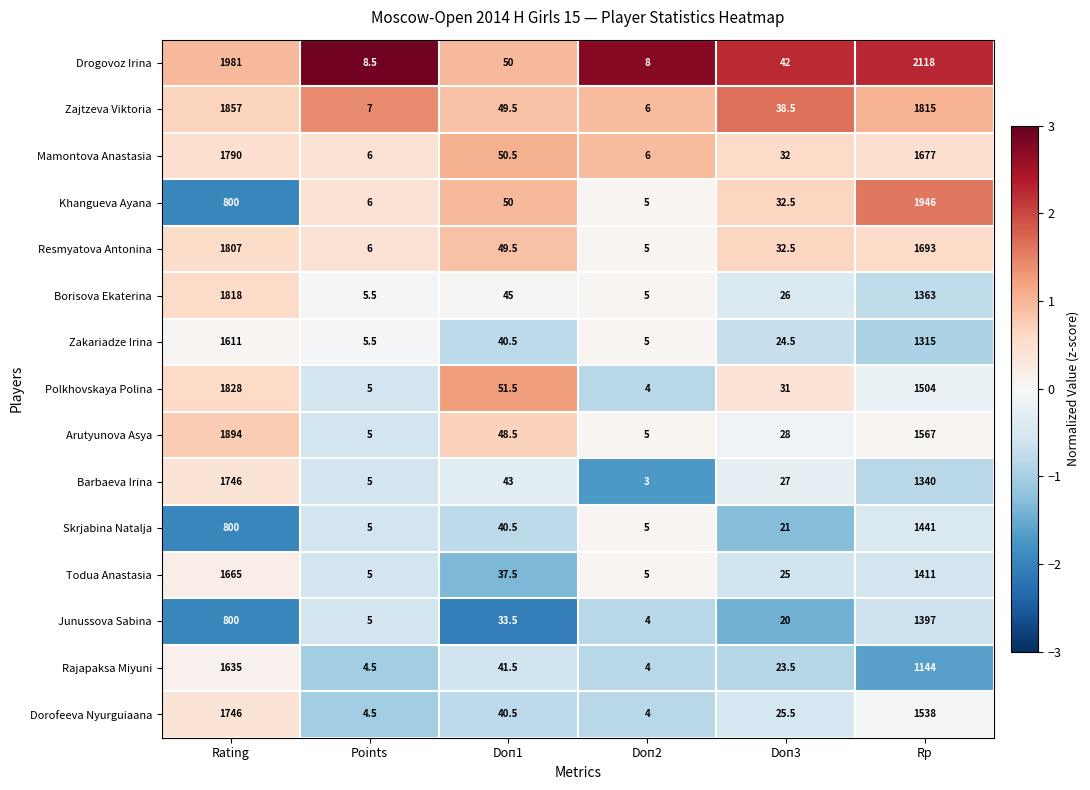

What is the difference between the maximum and minimum values in the Resmyatova Antonina series?

1802.0